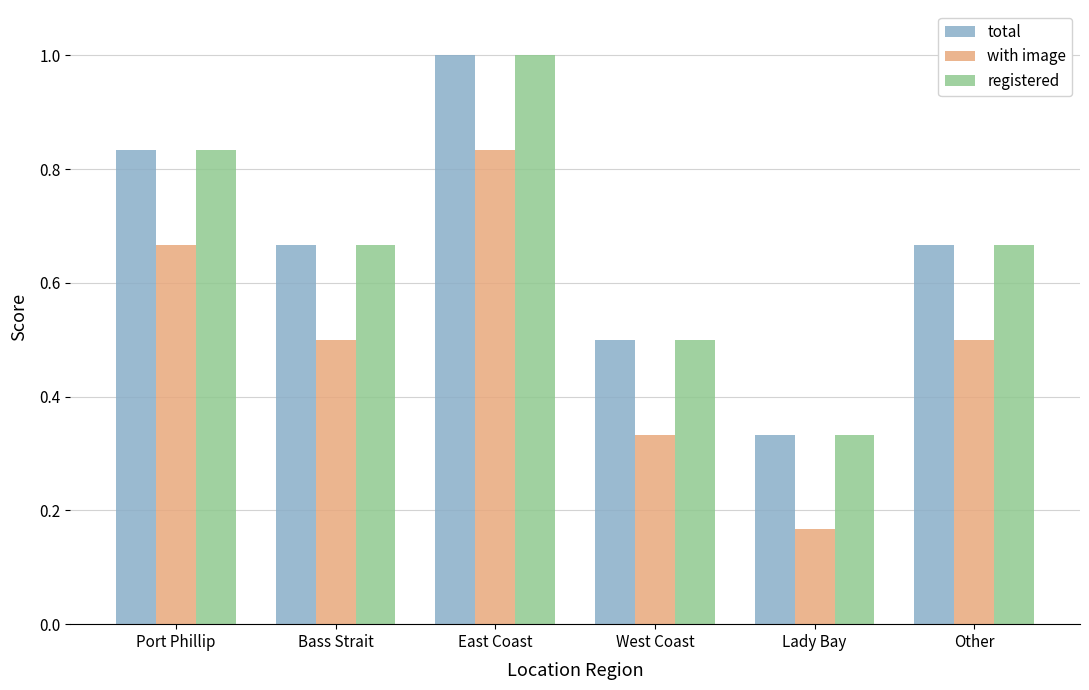

What position from the left is Lady Bay?

5